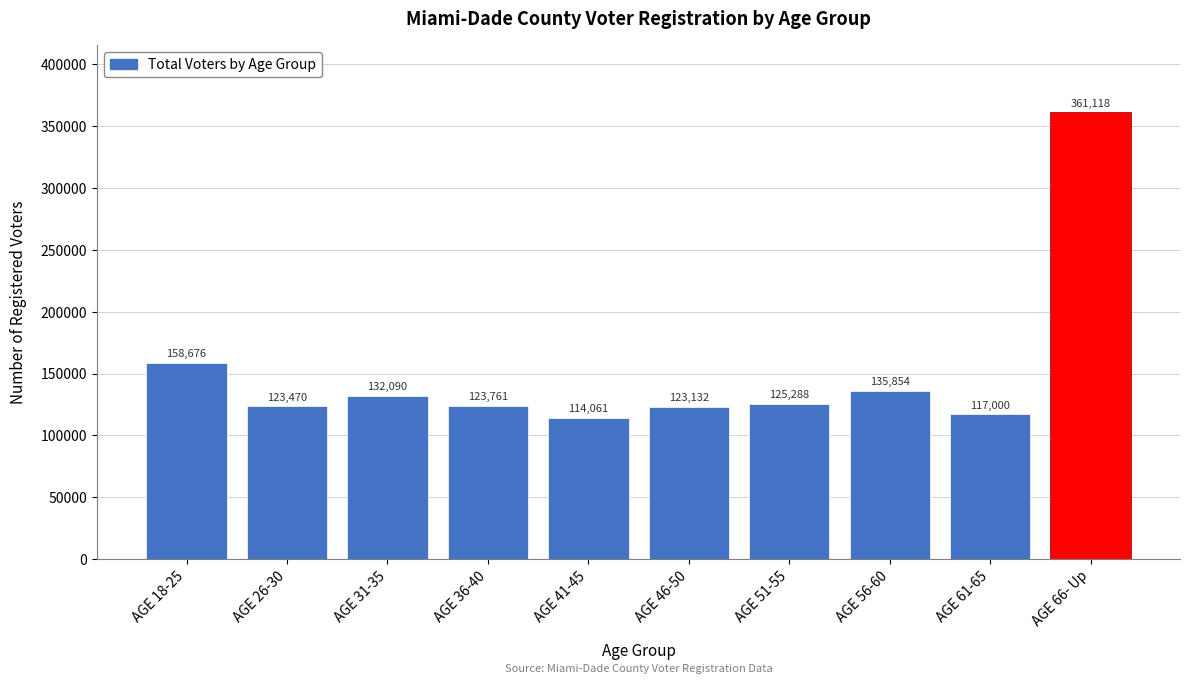

Reading right to left, what are all the values shown in this chart?

AGE 66- Up=361118	AGE 61-65=117000	AGE 56-60=135854	AGE 51-55=125288	AGE 46-50=123132	AGE 41-45=114061	AGE 36-40=123761	AGE 31-35=132090	AGE 26-30=123470	AGE 18-25=158676